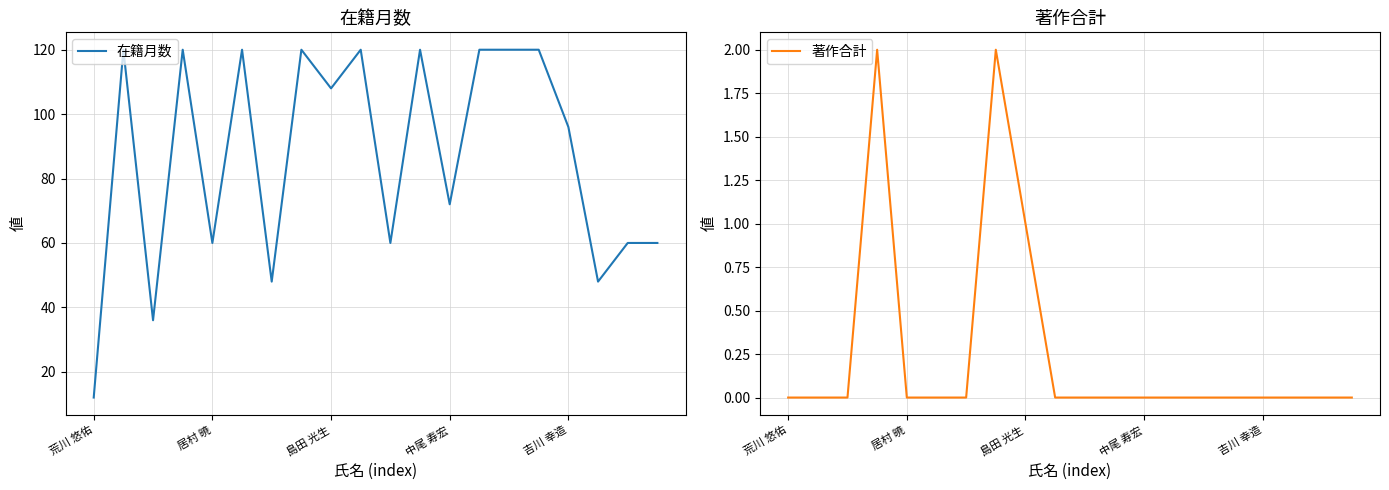

Which series changed the most between 6 and 9?

在籍月数